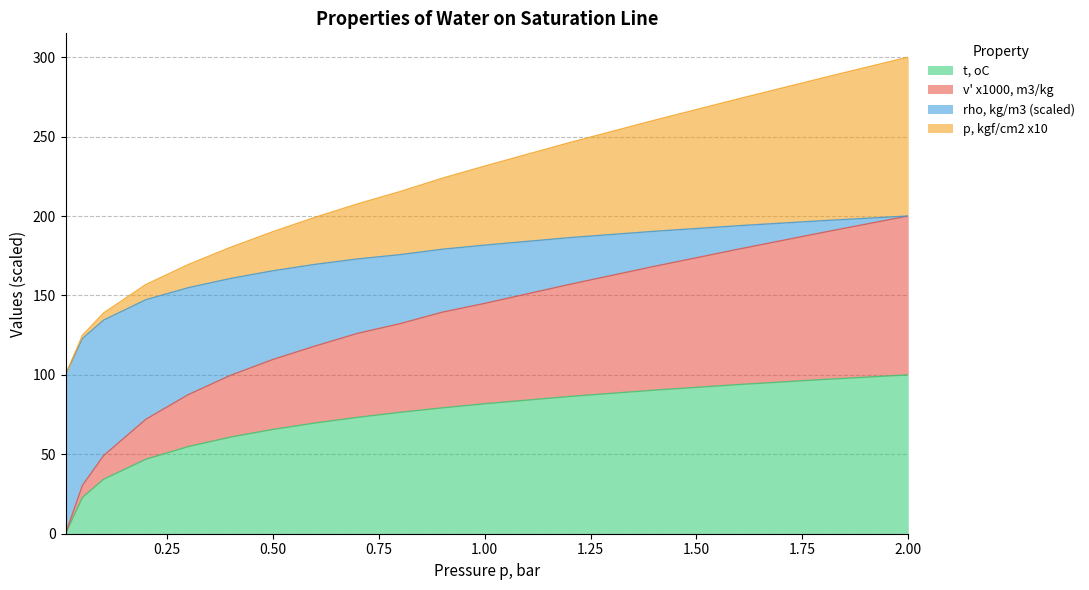

Does the chart have visible grid lines?

Yes